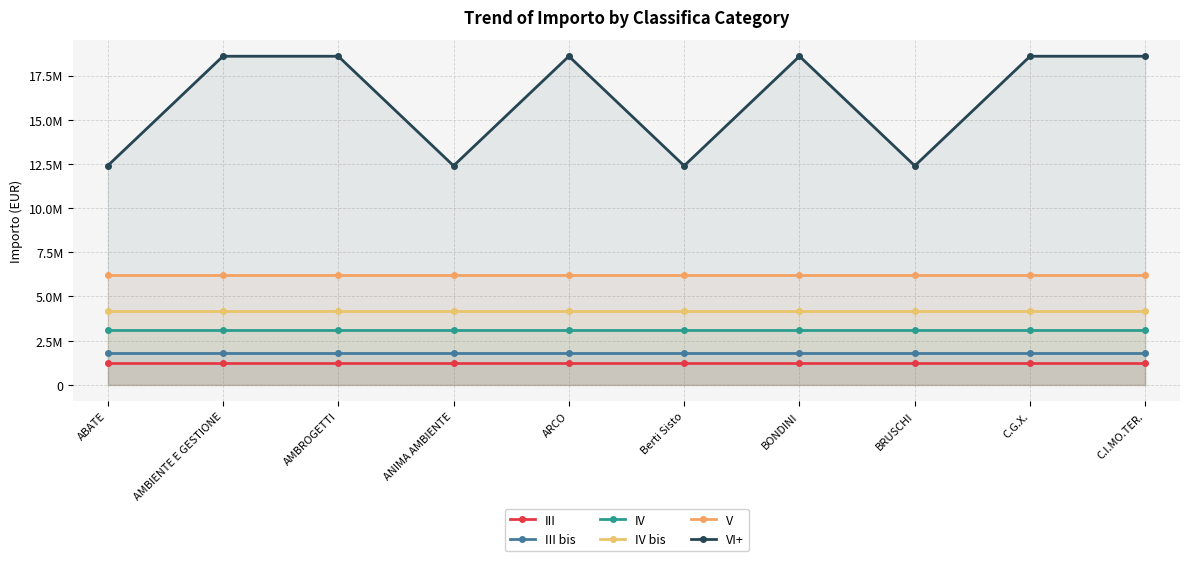

True or false: III and V cross at least once.

False